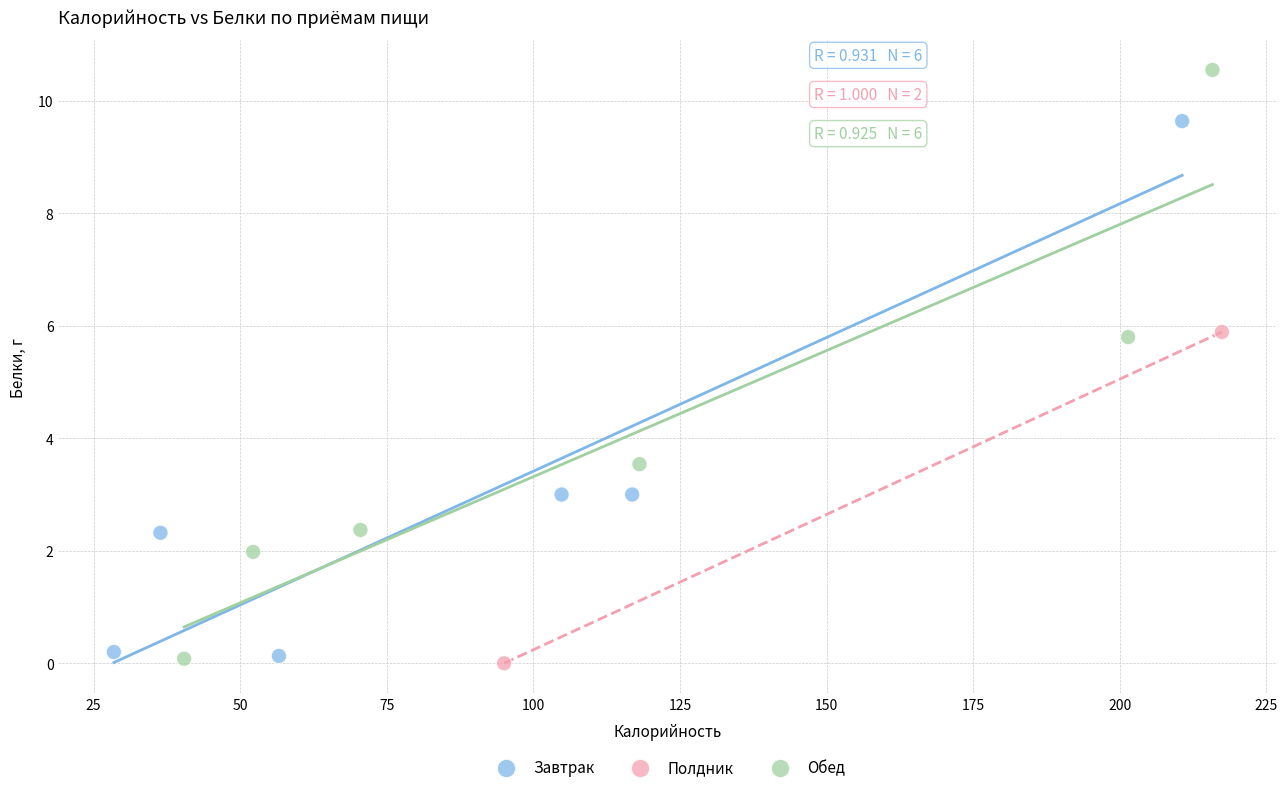

What are all the series names shown in the legend?

Завтрак, Полдник, Обед